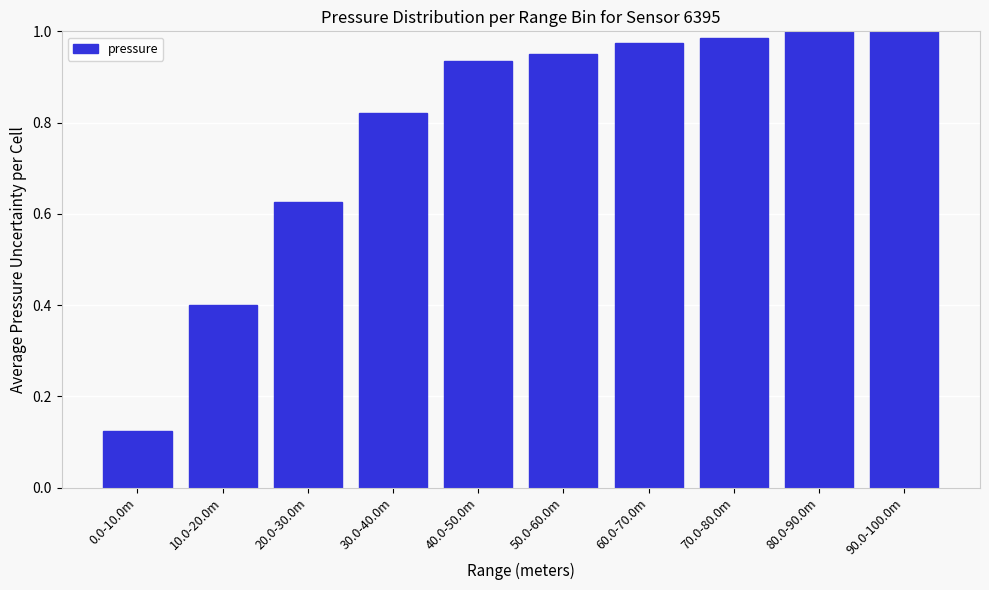

At which category does the chart reach its minimum across all series?

0.0-10.0m